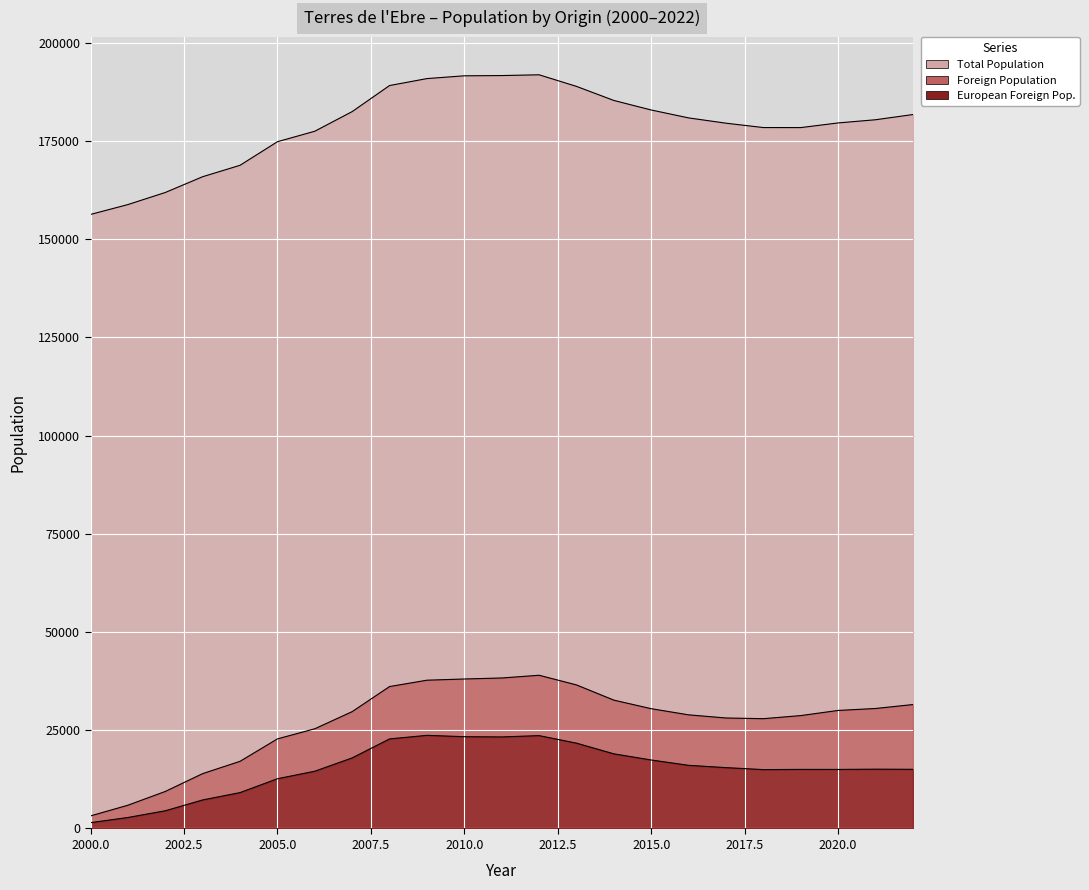

How many distinct data groups are displayed?

3